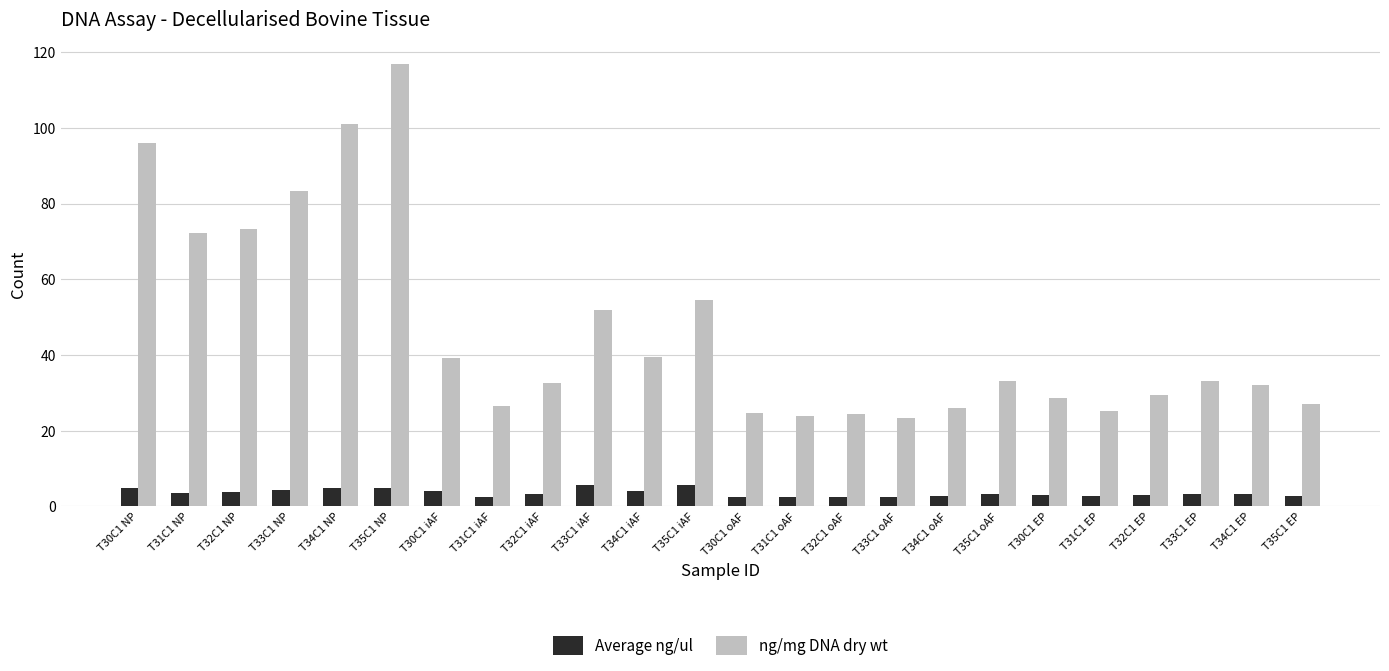

What is the difference between the ng/mg DNA dry wt values at T32C1 iAF and T35C1 oAF?

0.4